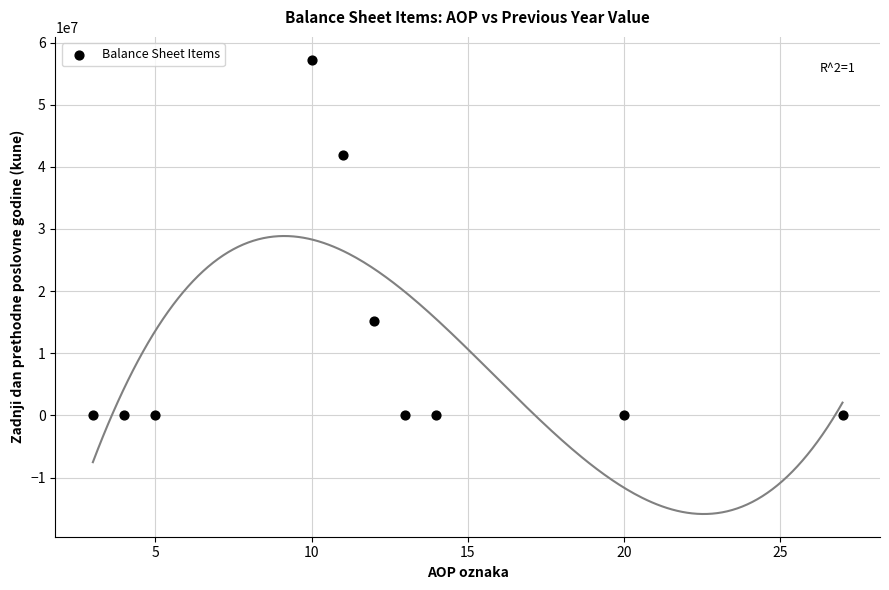

What is the range of X values (max minus min)?

24